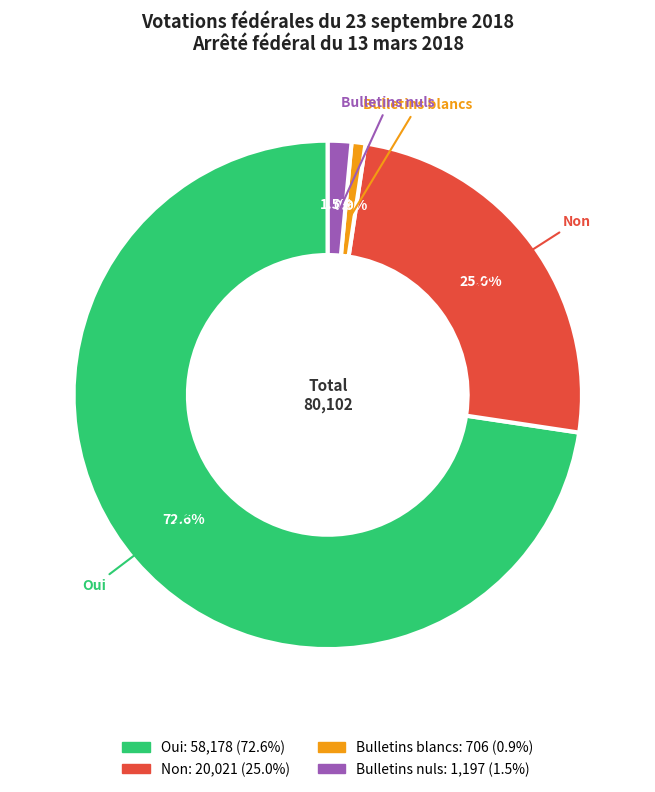

What is the largest slice in the pie chart?

Oui